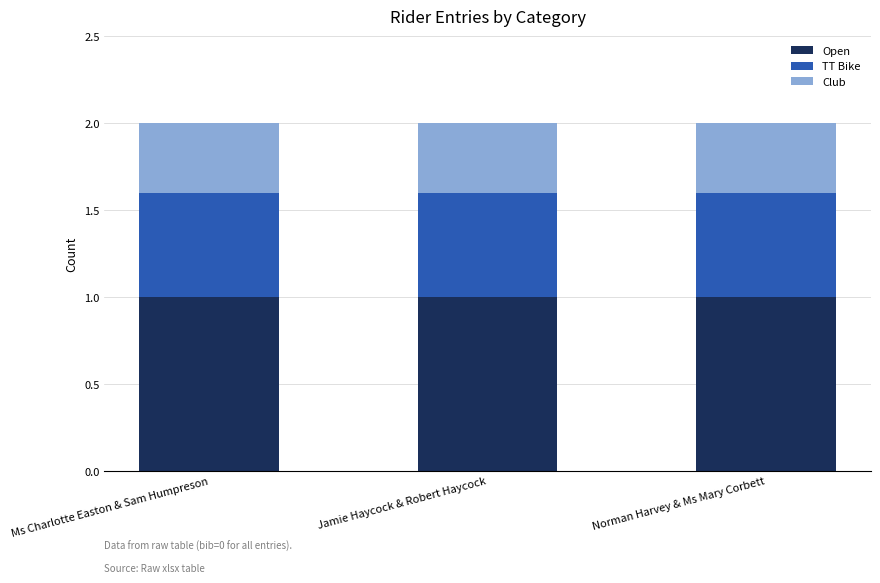

What is the maximum value for Open?

1.0